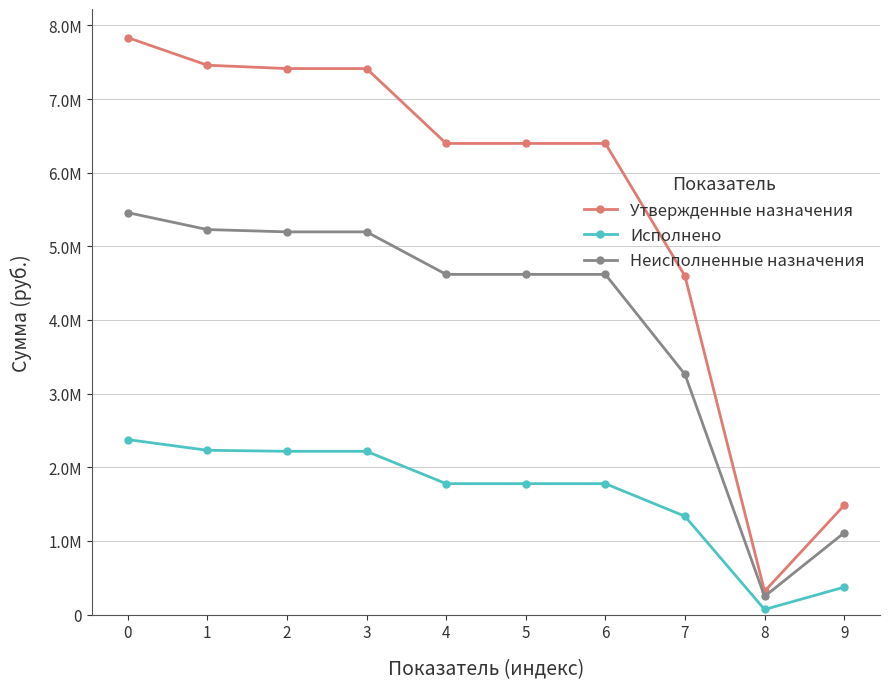

Between 0 and 1, which series saw the biggest shift?

Утвержденные назначения